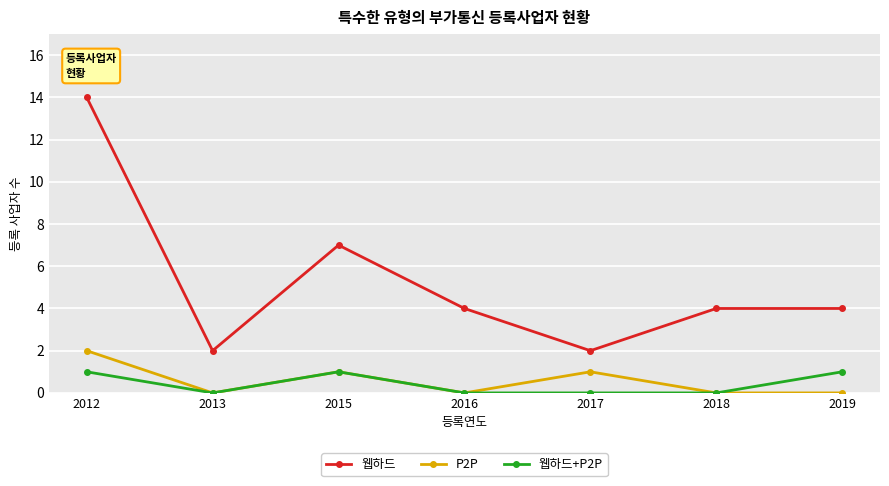

The value of P2P at 2017 is 2. True or false?

False